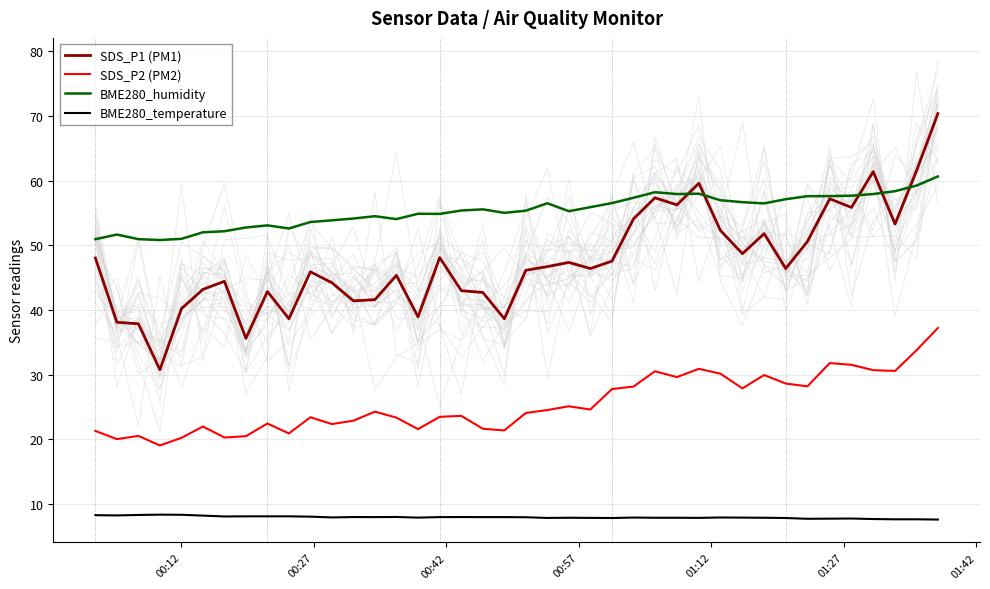

True or false: BME280_humidity and SDS_P2 (PM2) cross at least once.

False